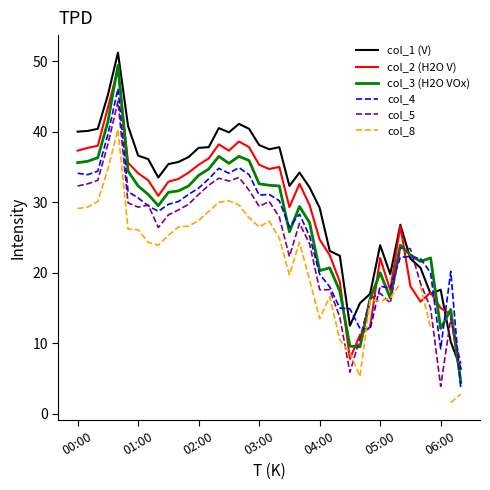

Where do col_1 (V) and col_5 first cross each other?

32 and 33